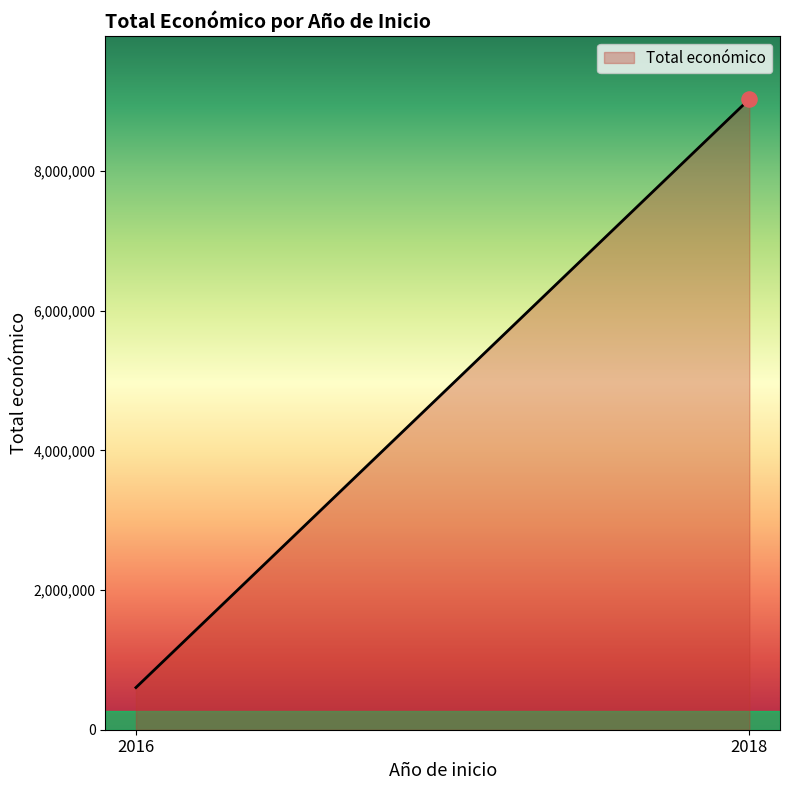

What is the difference between the maximum and minimum values?

8427016.0